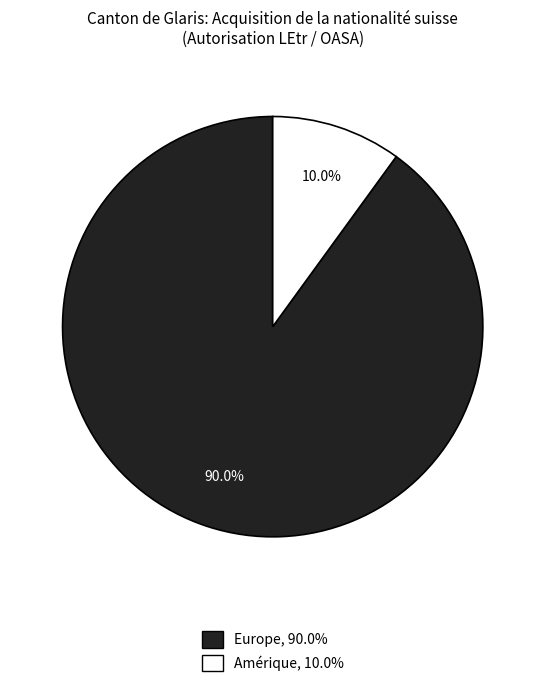

Is there a majority slice in this chart?

Yes